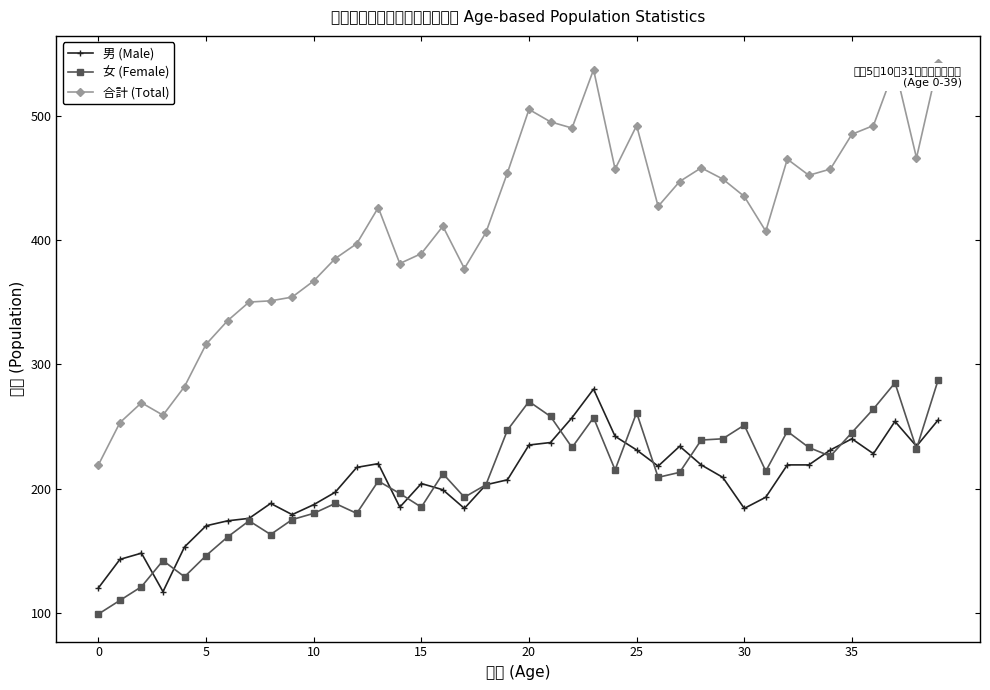

True or false: 女 (Female) and 合計 (Total) intersect in this chart.

False